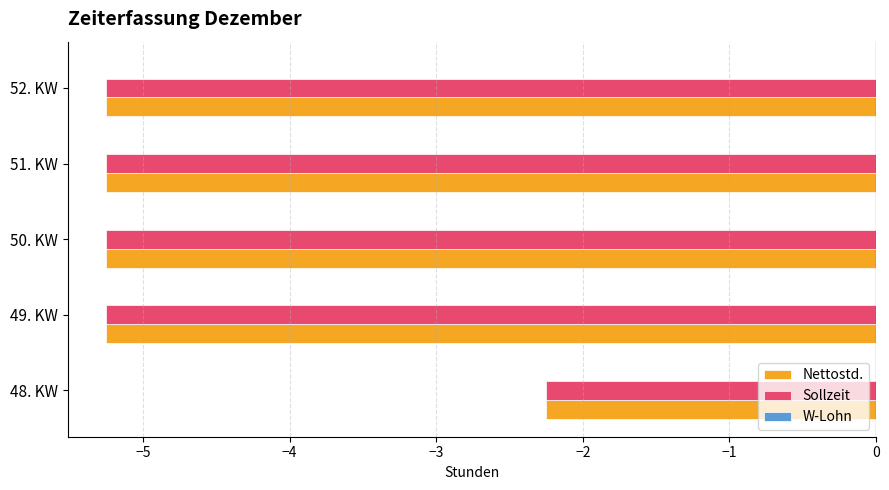

What is the sum of the Nettostd. values at 52. KW and 49. KW?

-10.5